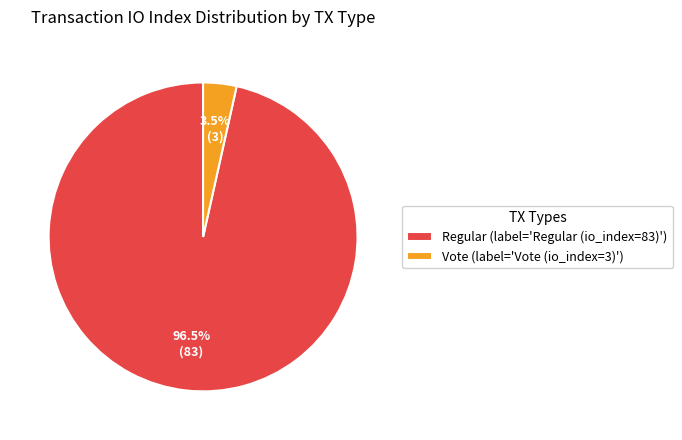

How many slices are in this pie chart?

2